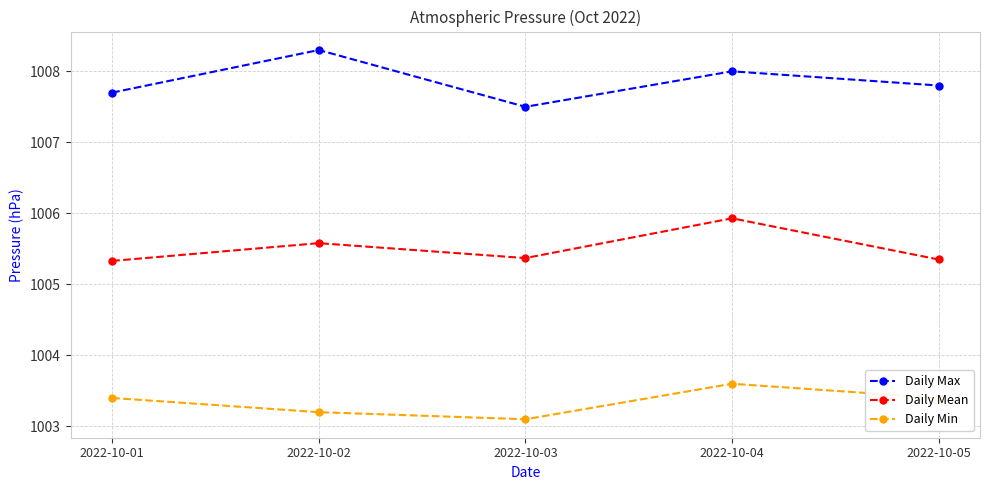

Read the Daily Min value at 2022-10-04.

1003.6